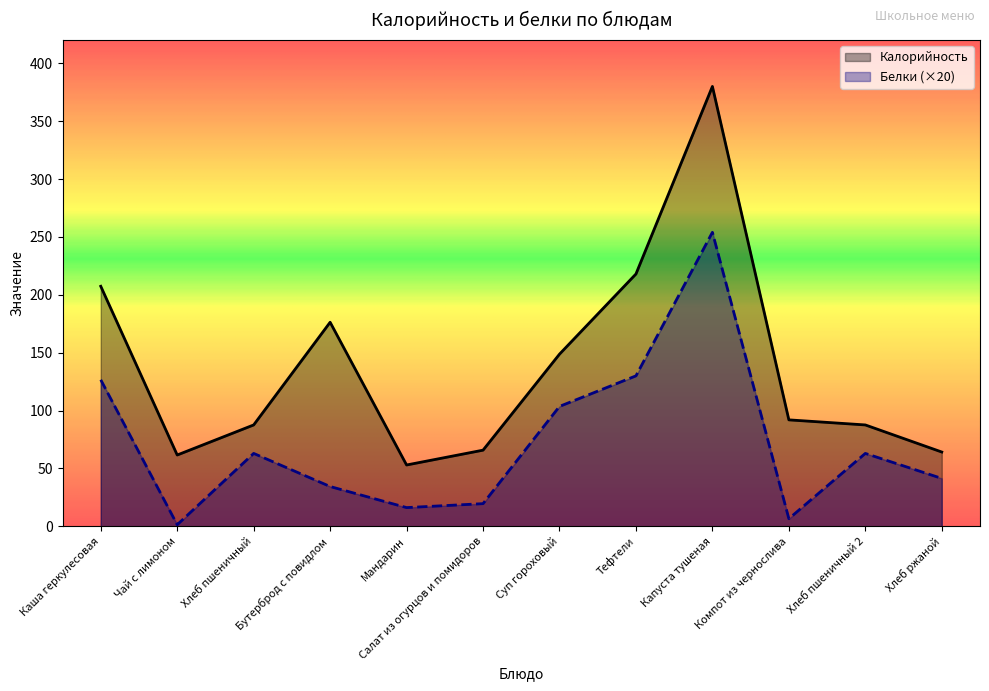

True or false: Калорийность has a value of 176.3 at Бутерброд с повидлом.

True